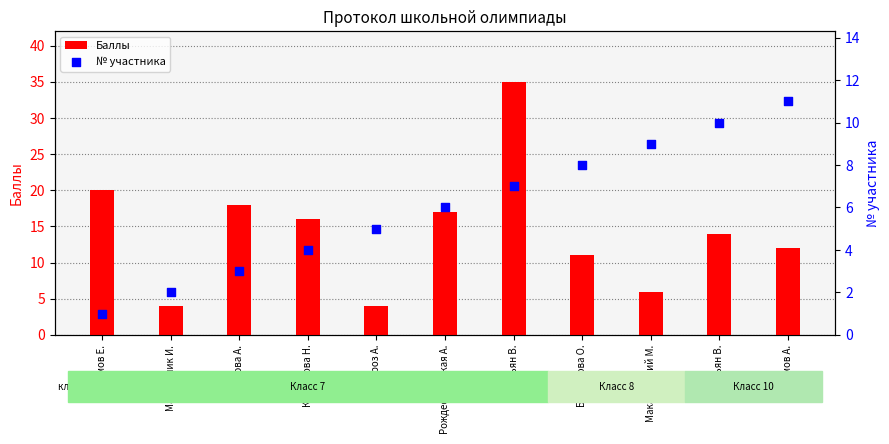

Which series has the largest Y range (max minus min)?

Баллы